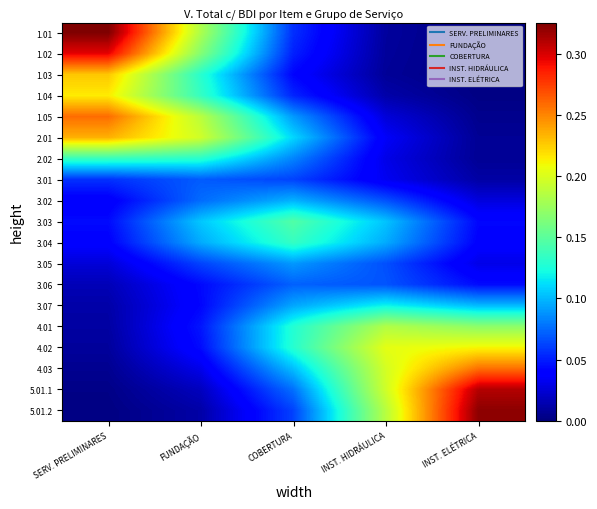

What is the maximum value shown in the chart?

0.3